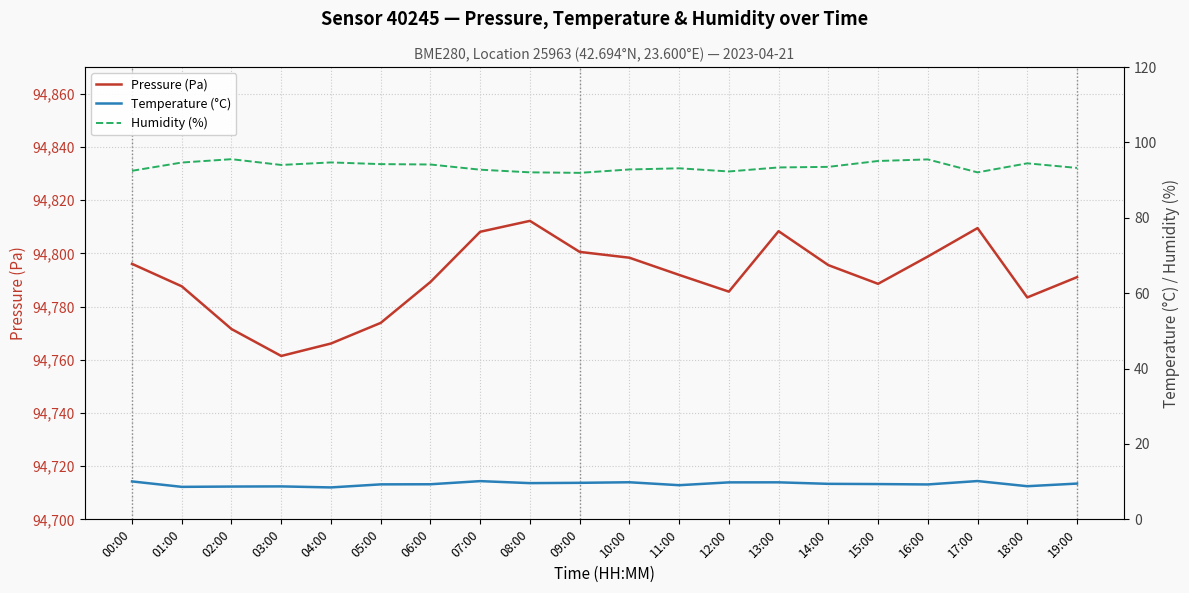

What is the label of the 12th point from the right?

08:00